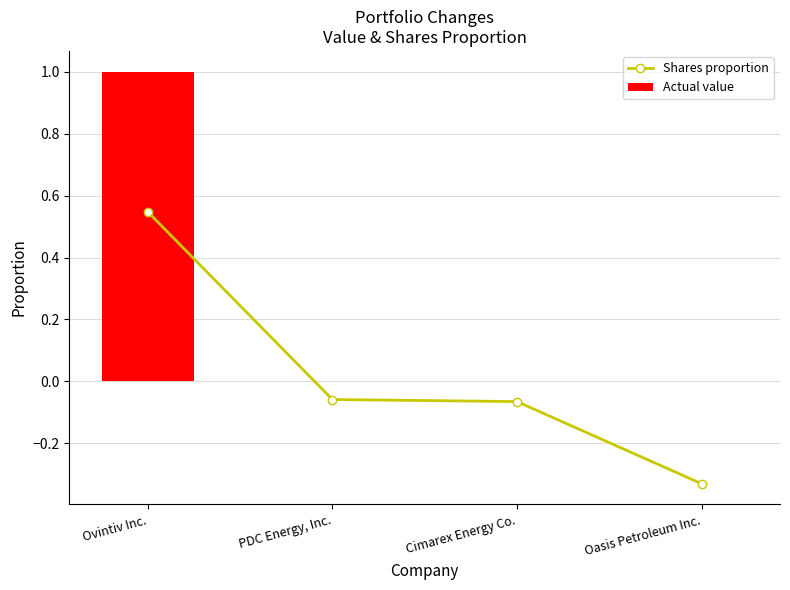

Is it true that Shares proportion equals -0.5 at Oasis Petroleum Inc.?

False